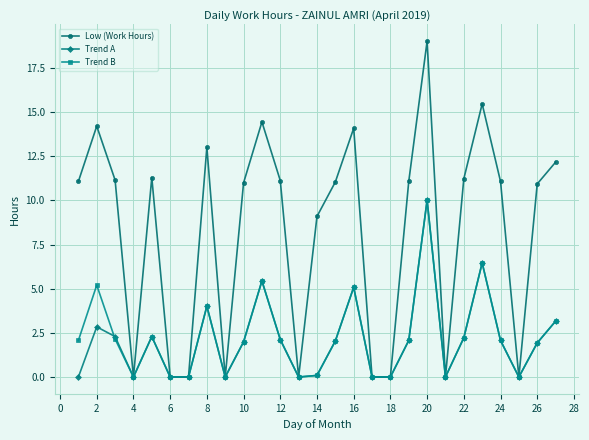

How many interior local peaks does the Trend A series have?

7